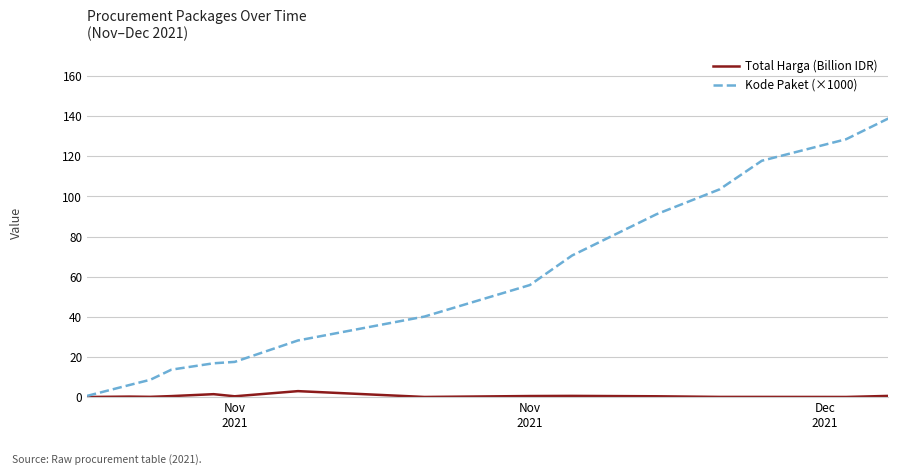

Rank the series by their average value, from highest to lowest.

Kode Paket (×1000), Total Harga (Billion IDR)